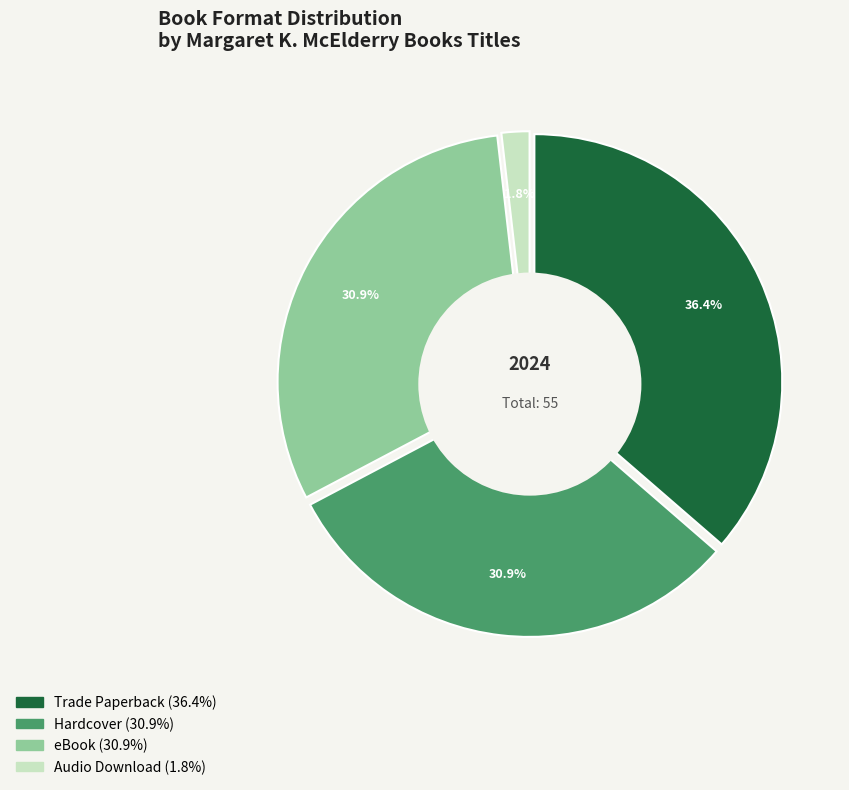

What percentage is the Audio Download slice, to the nearest percent?

2%